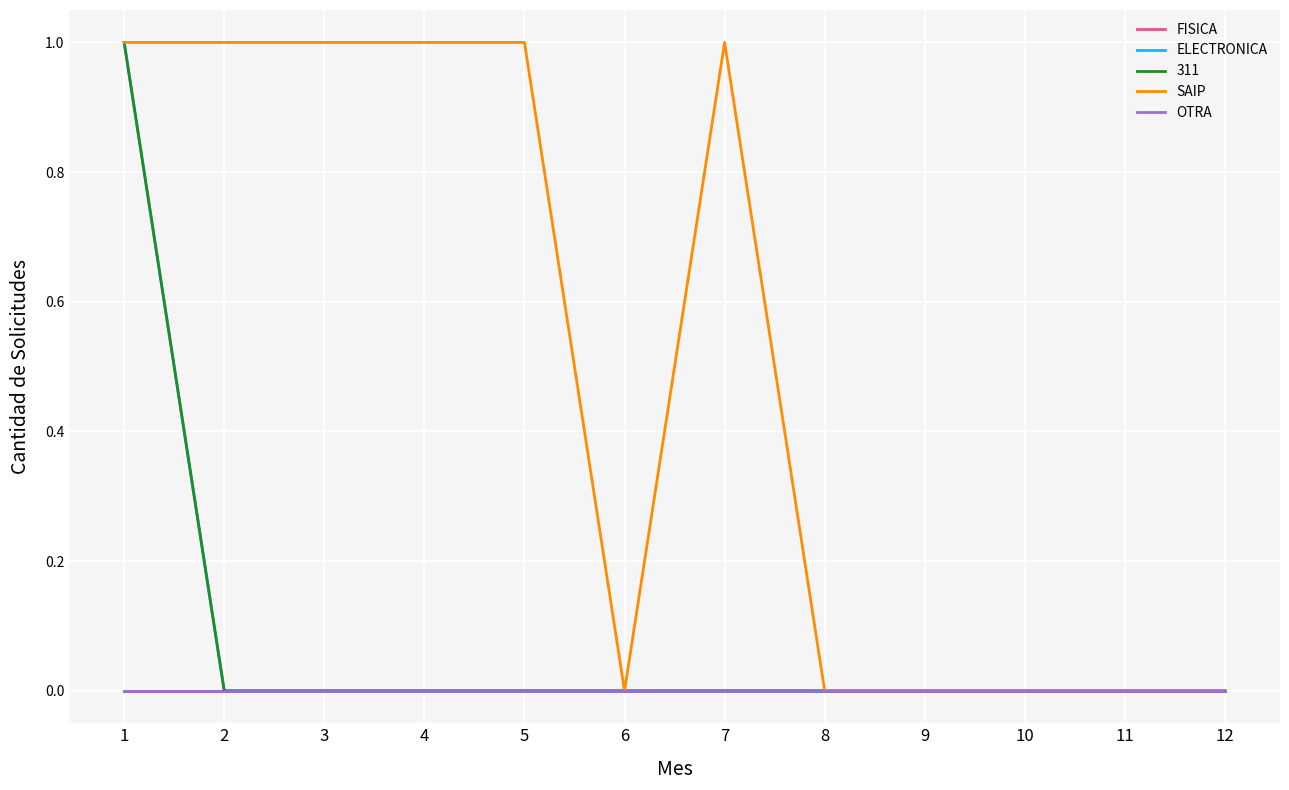

The value of SAIP at 3 is 1. True or false?

True